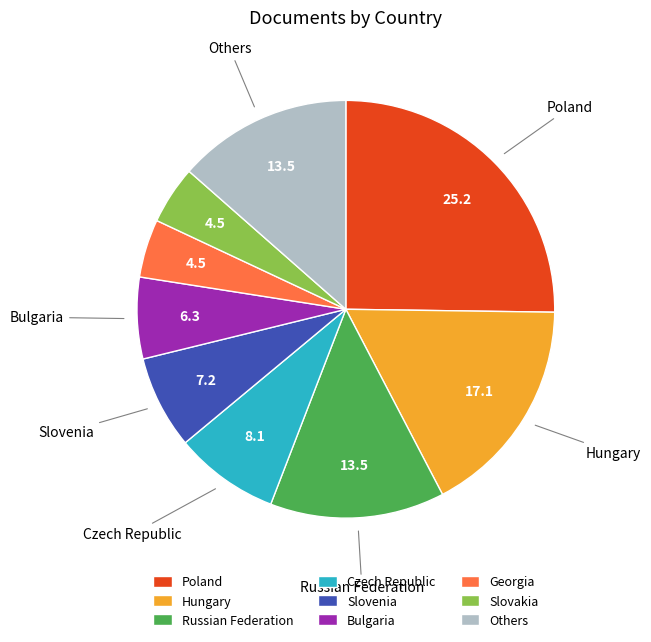

Does Bulgaria account for over 50% of the chart?

No